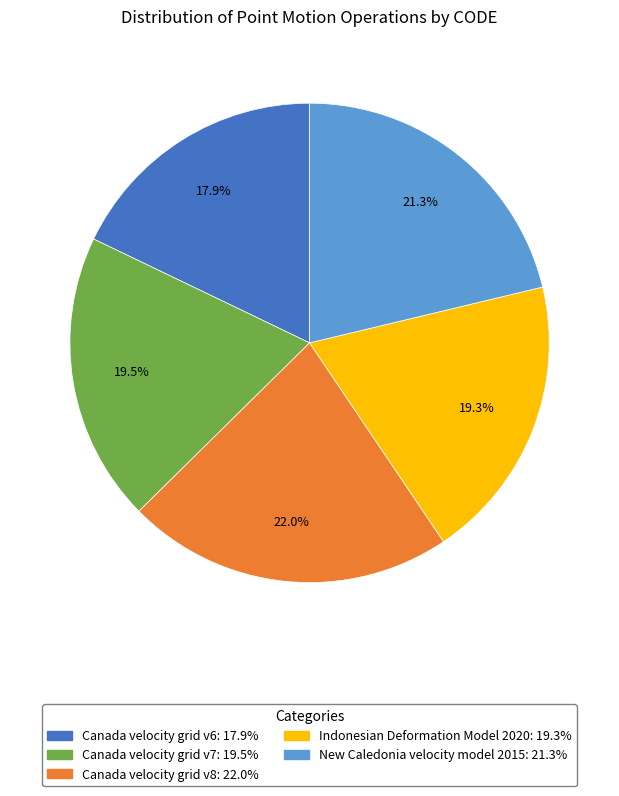

Which slice is the smallest?

Canada velocity grid v6